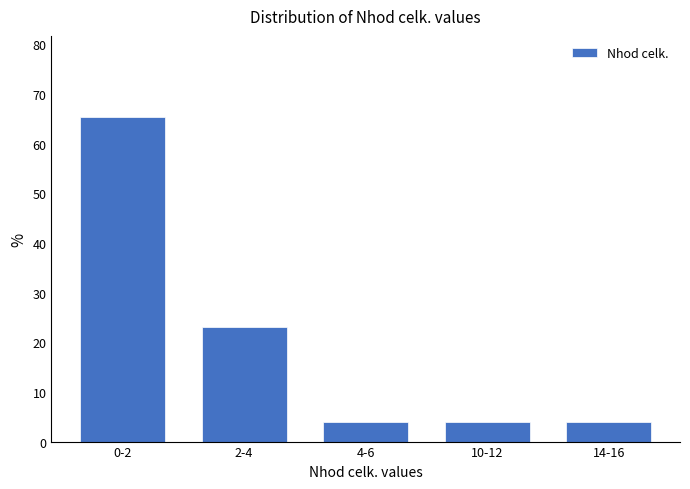

Reading left to right, extract all data points from this chart.

0-2=65.4	2-4=23.1	4-6=3.8	10-12=3.8	14-16=3.8